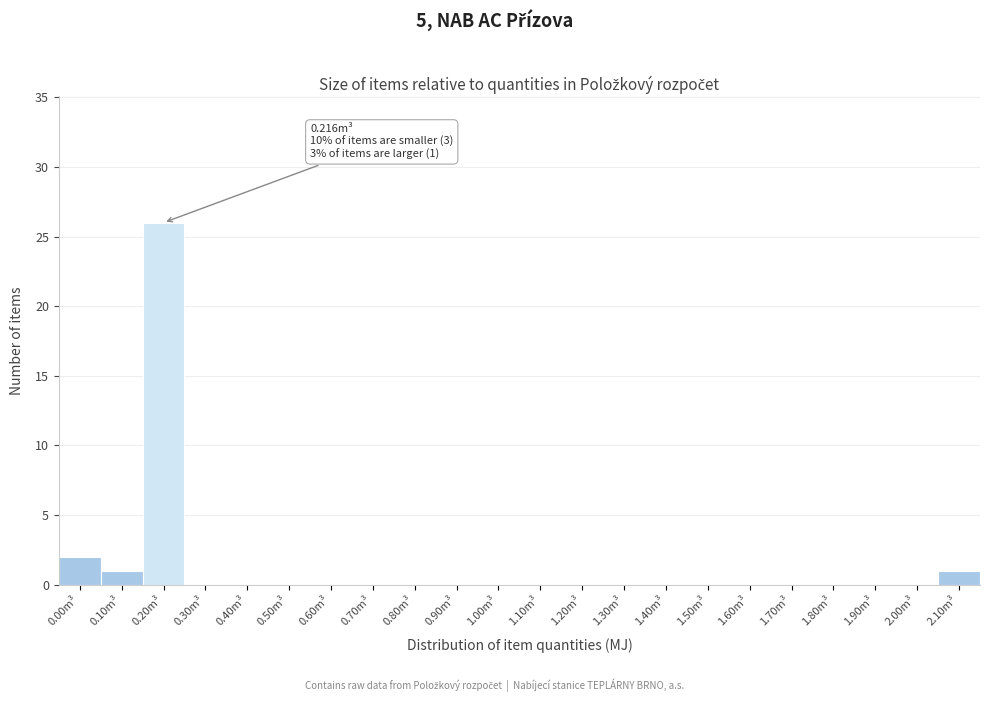

Reading left to right, list all the values displayed in this chart.

0.00m³=2	0.10m³=1	0.20m³=26	0.30m³=0	0.40m³=0	0.50m³=0	0.60m³=0	0.70m³=0	0.80m³=0	0.90m³=0	1.00m³=0	1.10m³=0	1.20m³=0	1.30m³=0	1.40m³=0	1.50m³=0	1.60m³=0	1.70m³=0	1.80m³=0	1.90m³=0	2.00m³=0	2.10m³=1